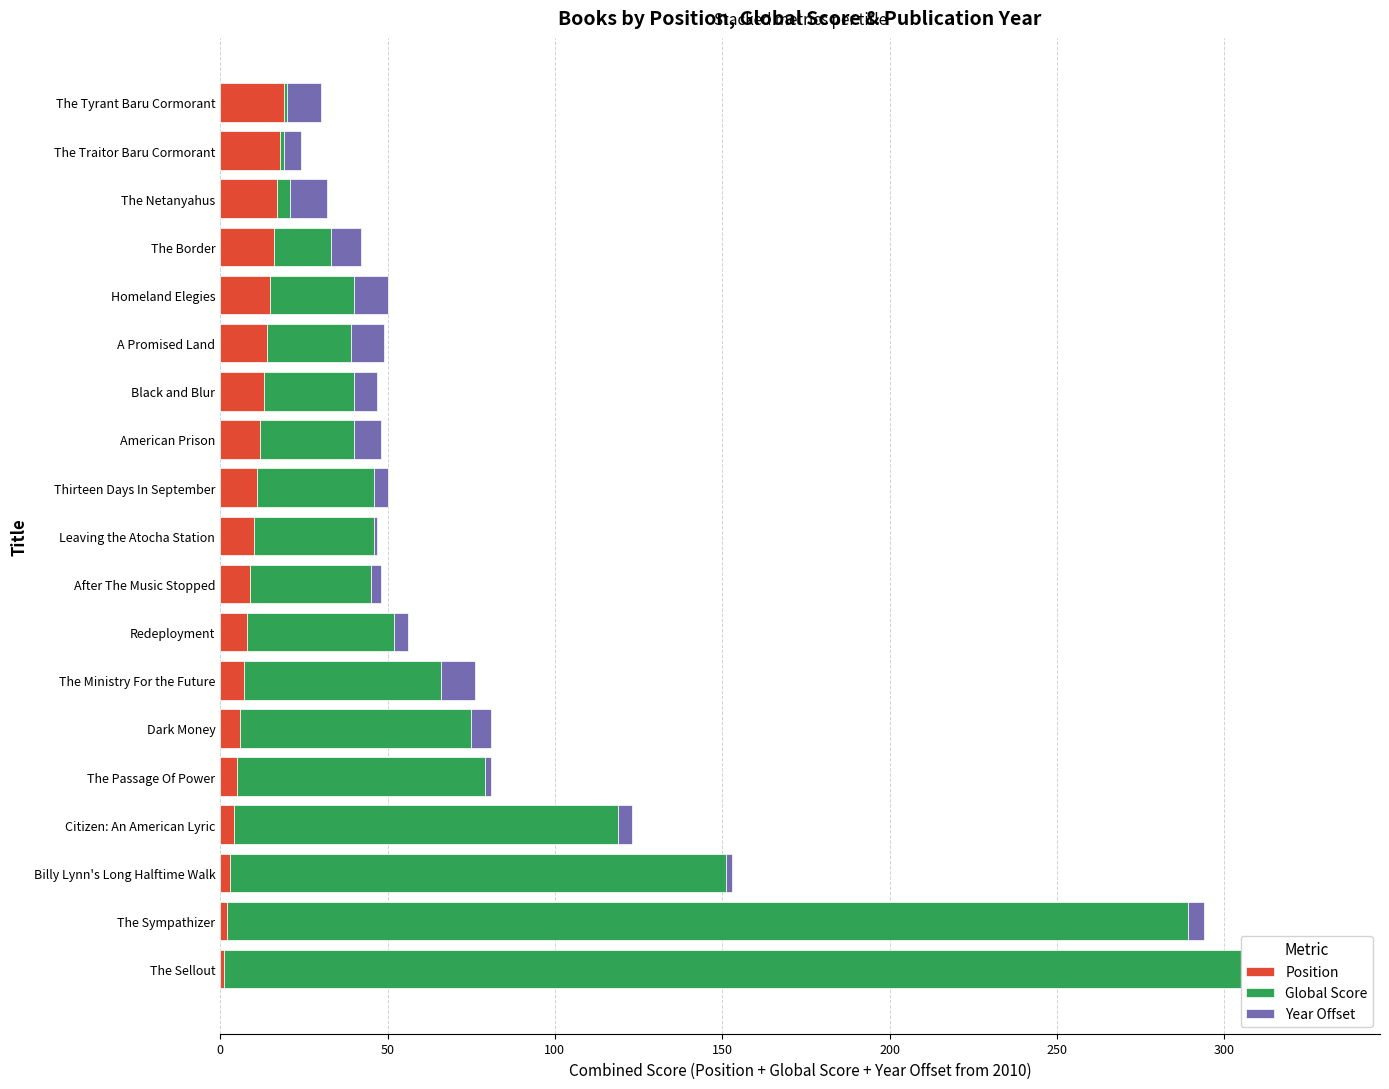

Count the number of data series in this chart.

3